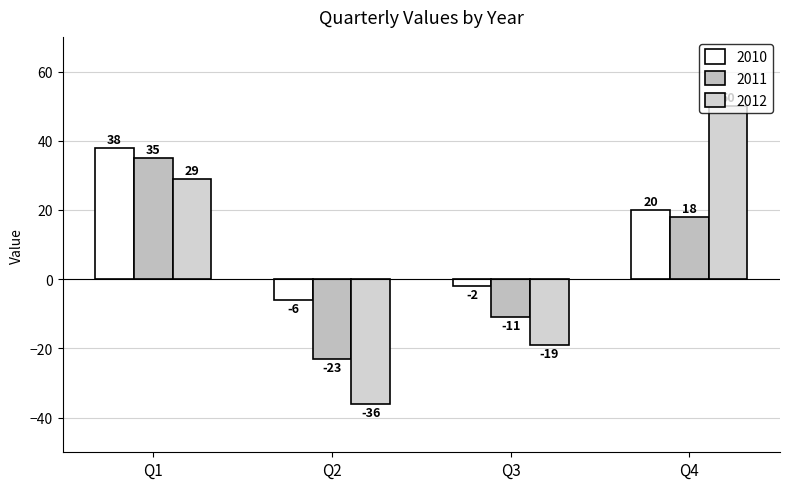

What is the difference between the second highest and second lowest values in the 2011 series?

29